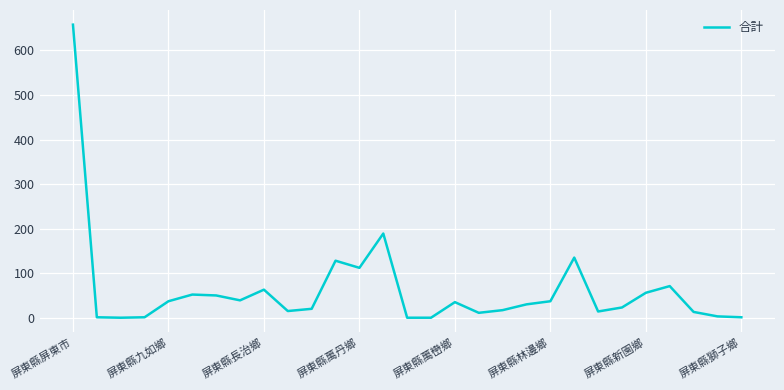

What is the maximum value shown in the chart?

658